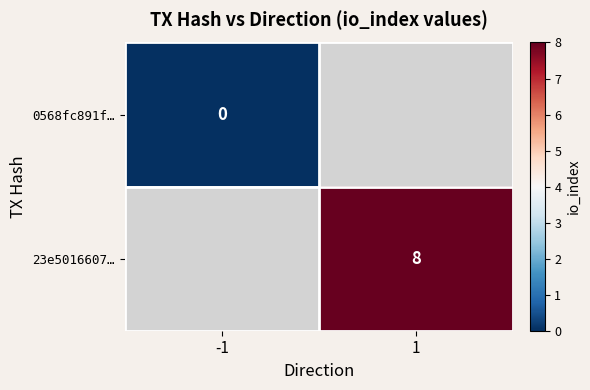

Is the value of 23e5016607… at 1 greater than the value of 0568fc891f… at -1?

Yes